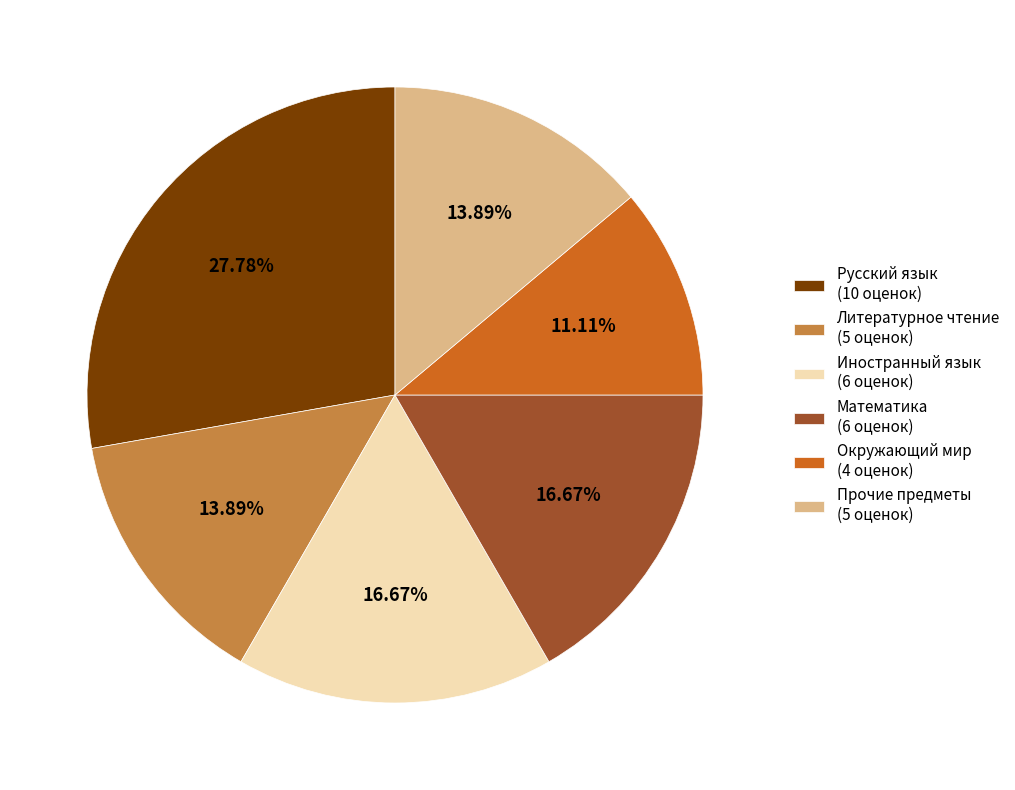

What is the largest slice in the pie chart?

Русский язык (10 оценок)